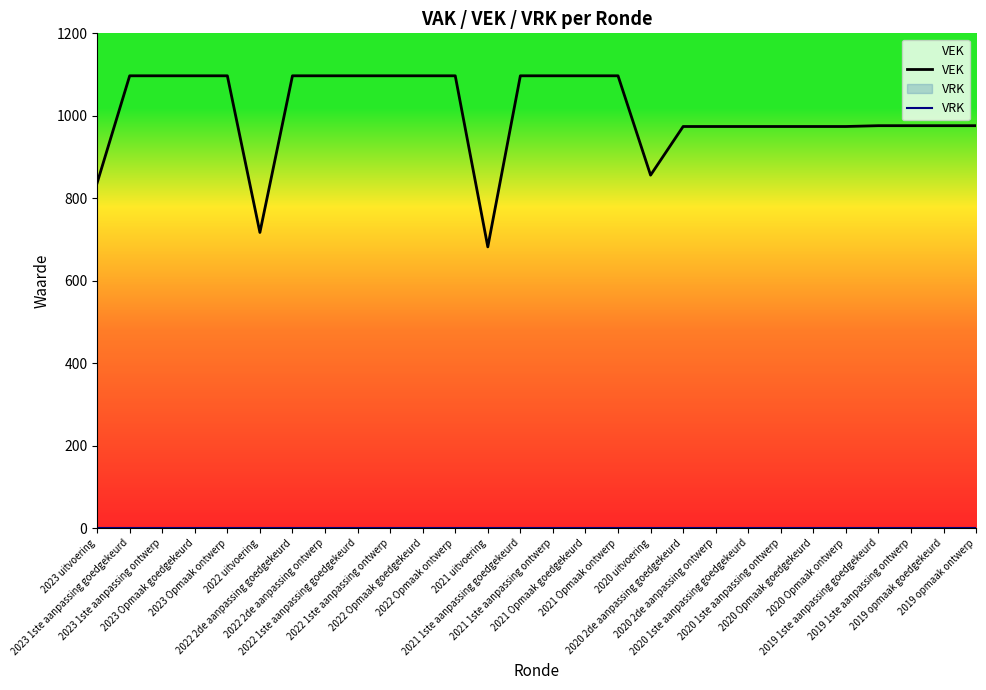

Is this an area chart (filled region under the line)?

No